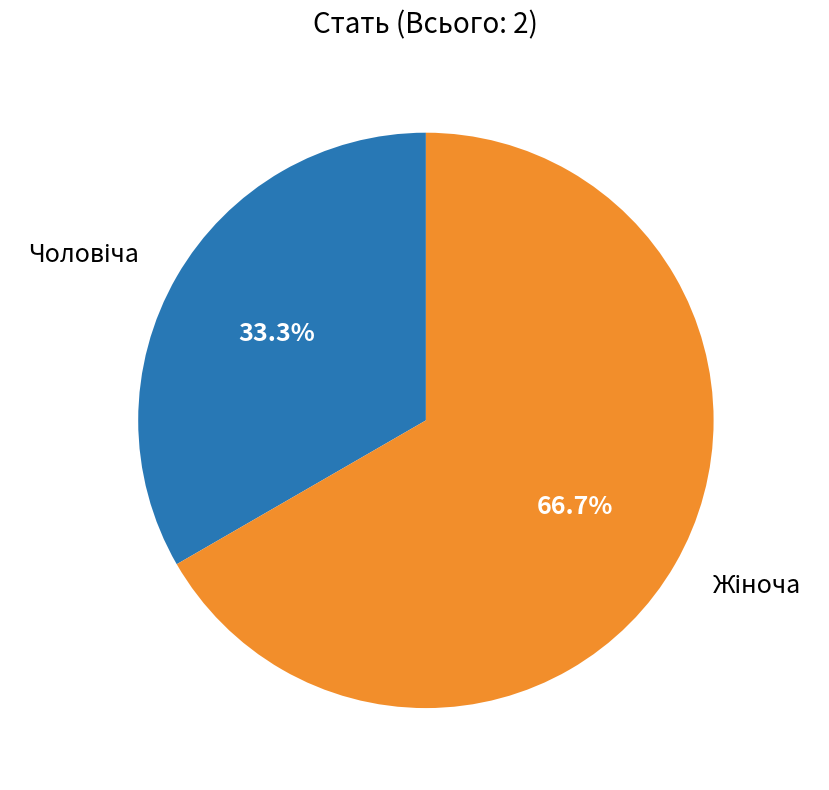

Is there any slice that represents more than half of the pie?

Yes